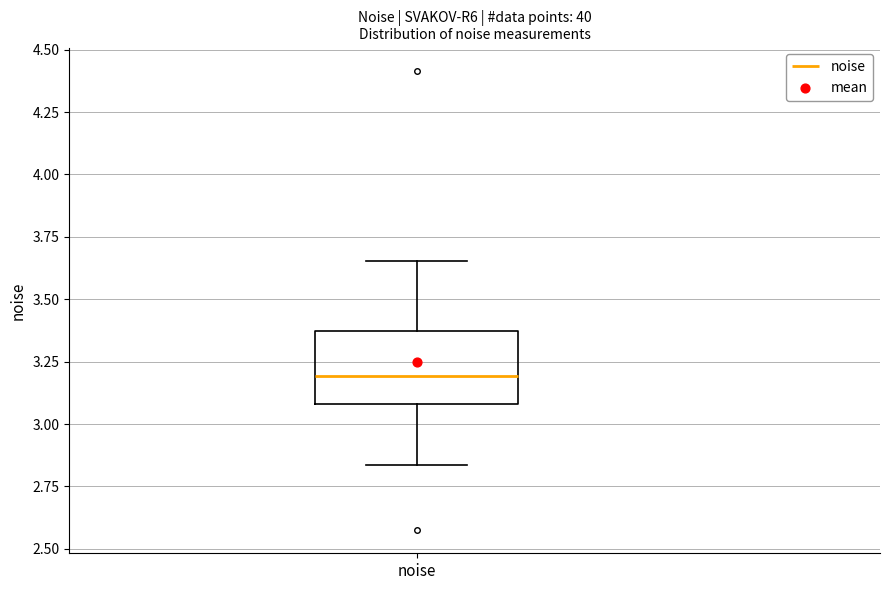

Where does the lower whisker of the box for noise end on the y-axis? The values are not printed on the chart, so give them approximately, as read against the axis.

2.85